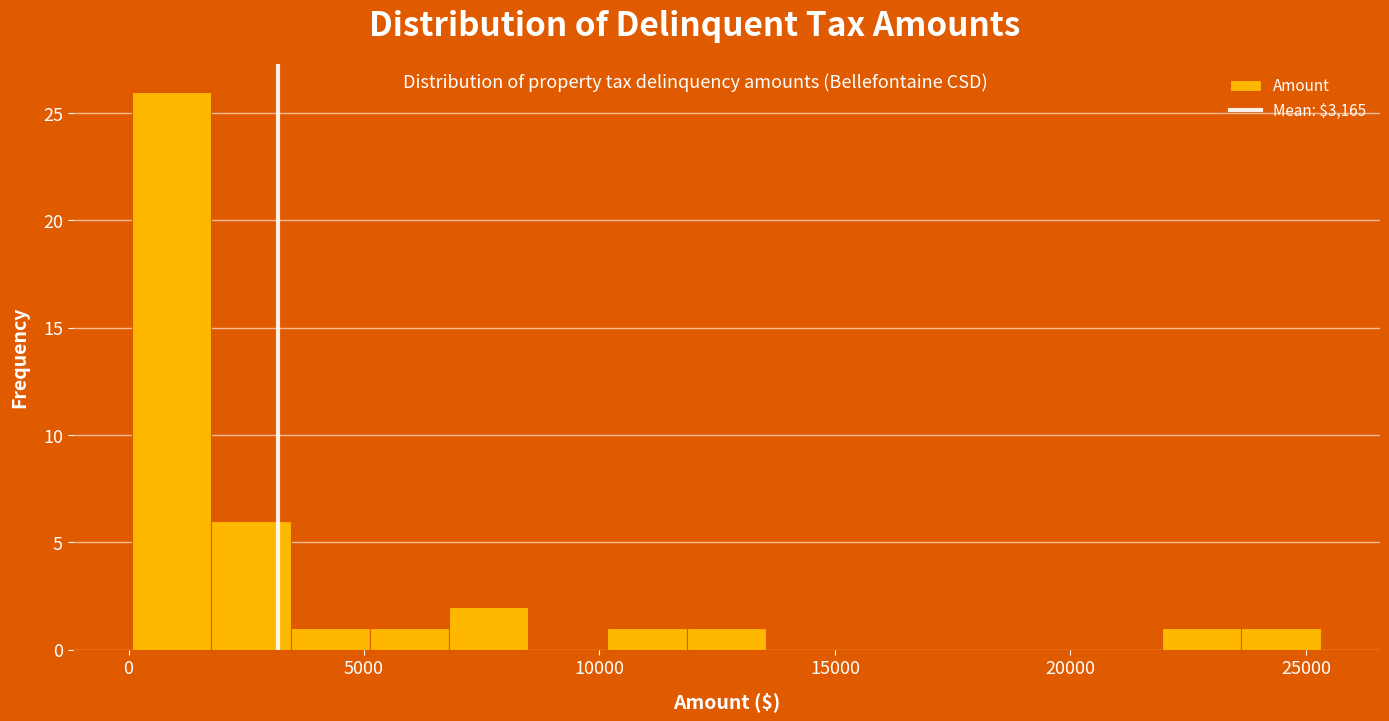

Around what value on the x-axis is the tallest bar? Give the approximate position of its centre, as read against the axis.

1000